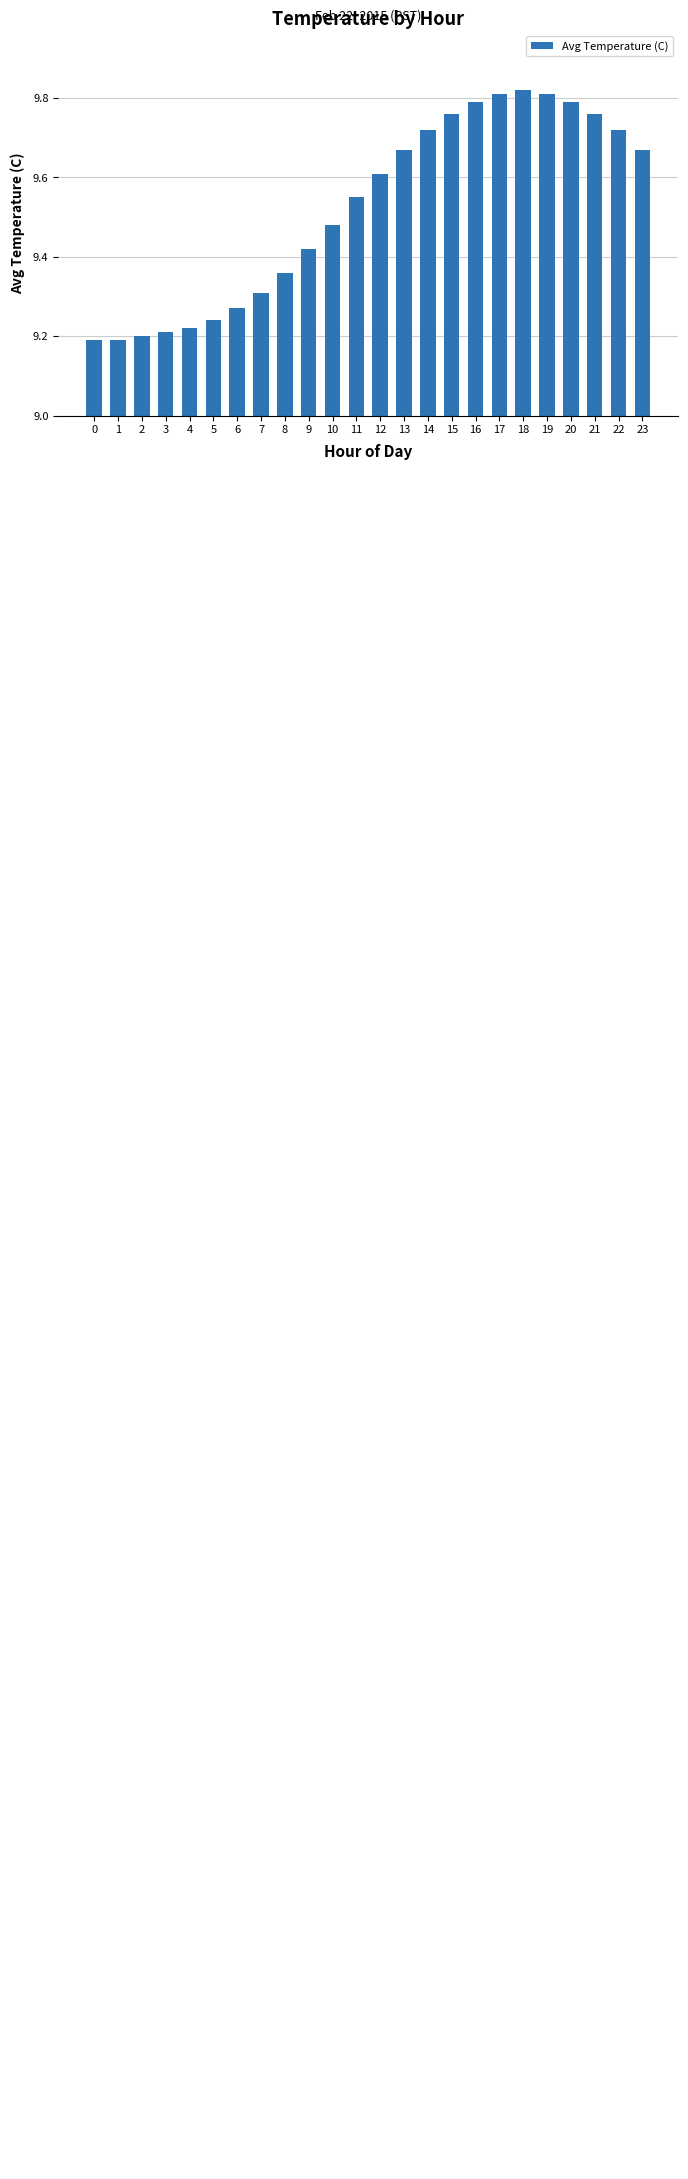

Count the values in the range 9 to 10.

24